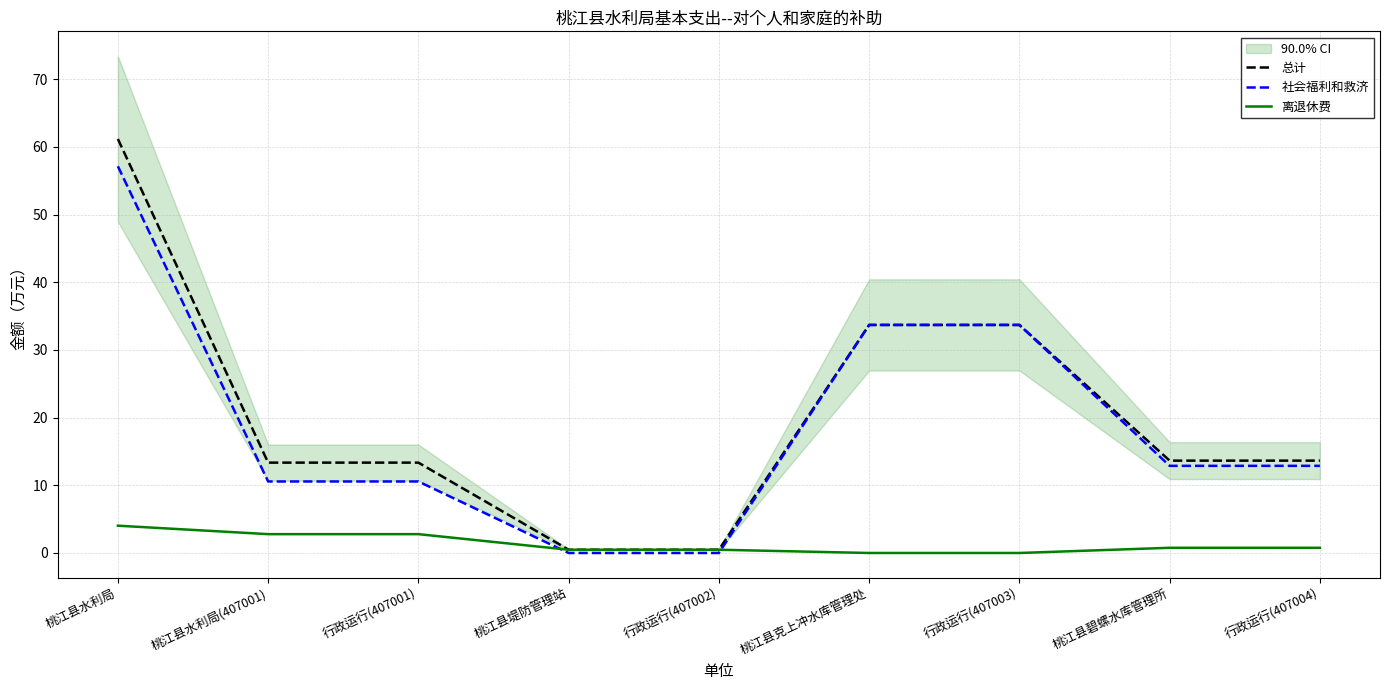

What is the value of the 社会福利和救济 point at the 6th from the left?

33.7